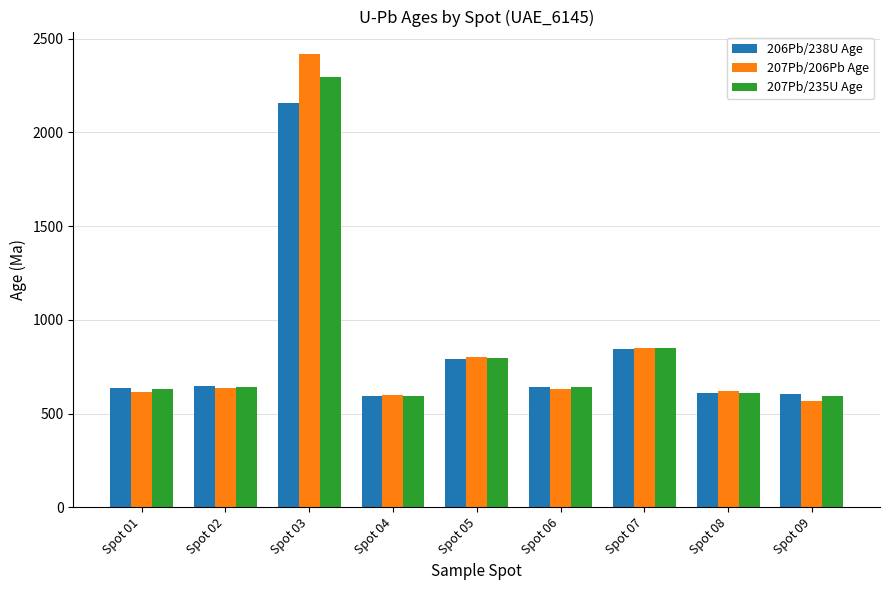

Does the chart contain any negative values?

No